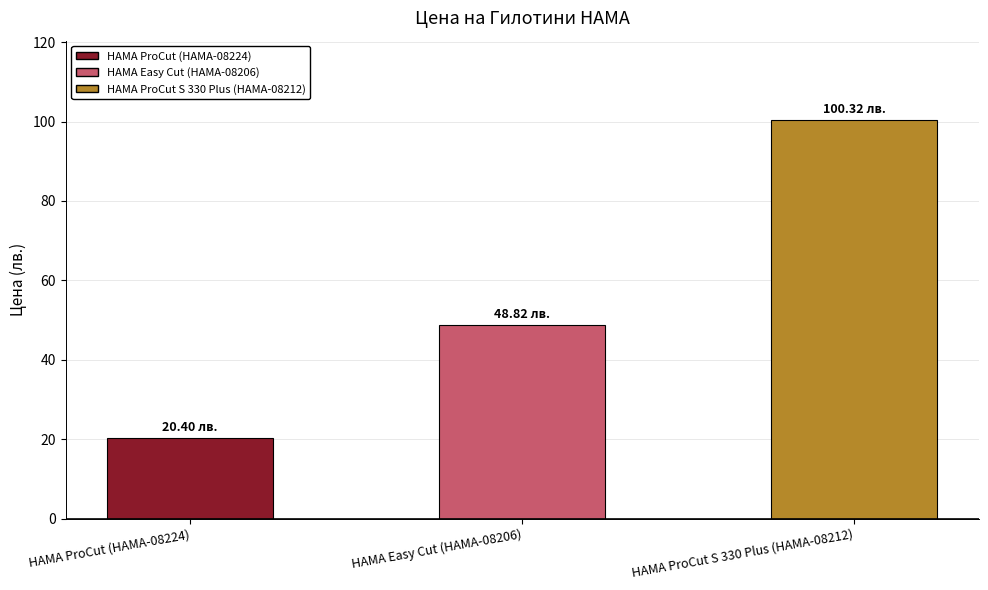

What is the label of the 2nd bar from the left?

HAMA Easy Cut (HAMA-08206)